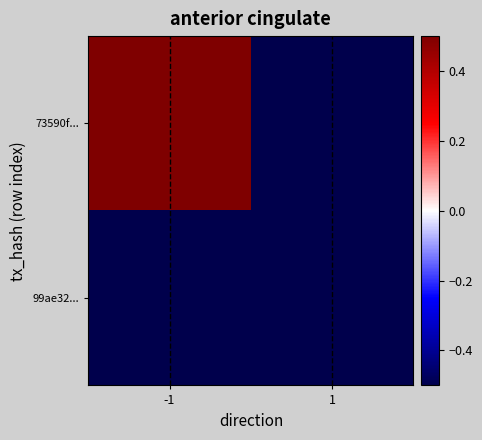

Reading right to left, list all the values displayed in this chart.

73590f...: 1=-1.3	-1=0.5
99ae32...: 1=-0.5	-1=-1.3